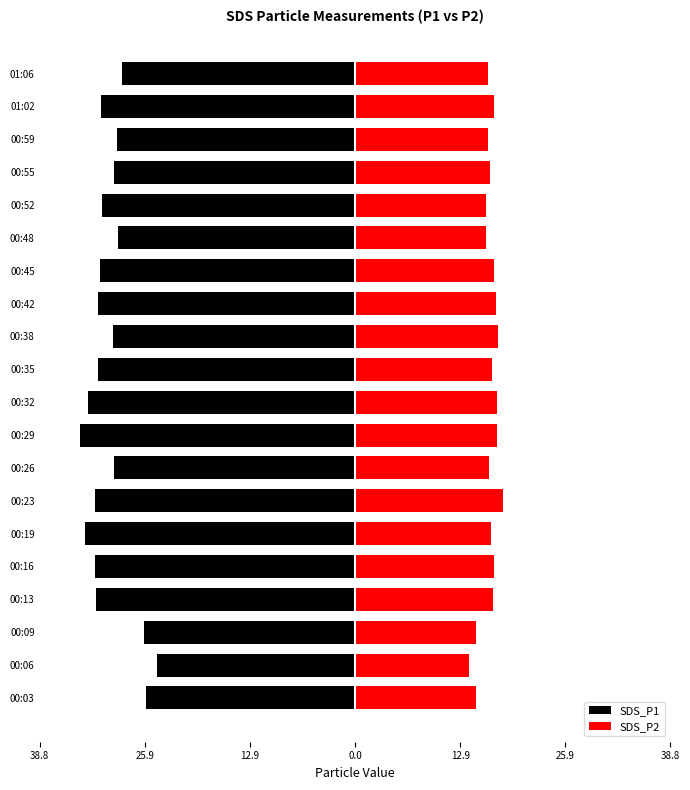

The value of SDS_P1 at 00:52 is -48.7. True or false?

False